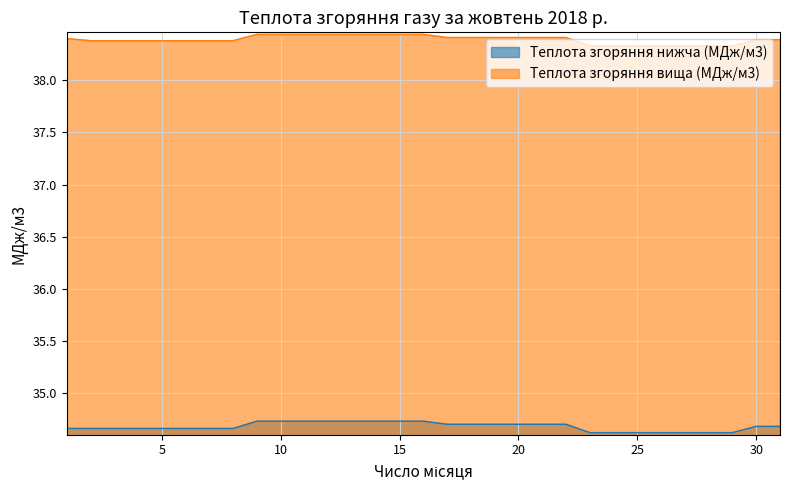

Is the value of Теплота згоряння нижча (МДж/м3) at 31 greater than the value of Теплота згоряння вища (МДж/м3) at 30?

No